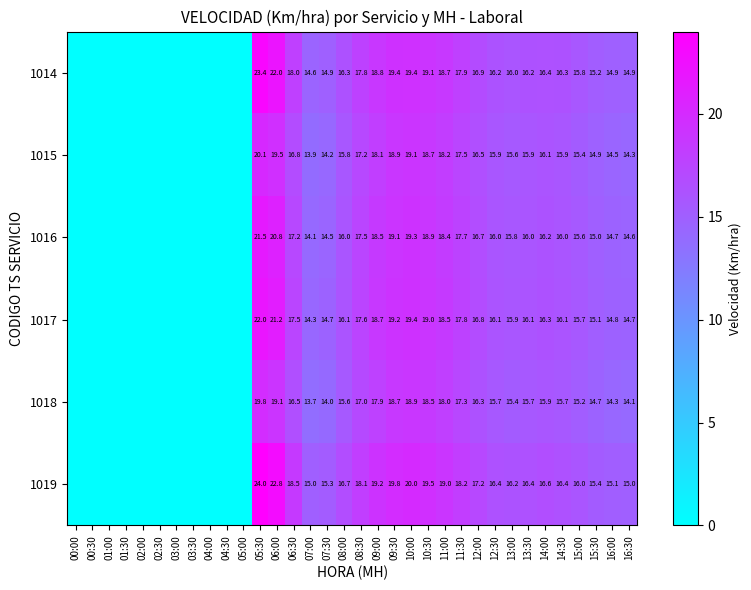

What is the difference between the 1017 values at 10:00 and 07:00?

5.1